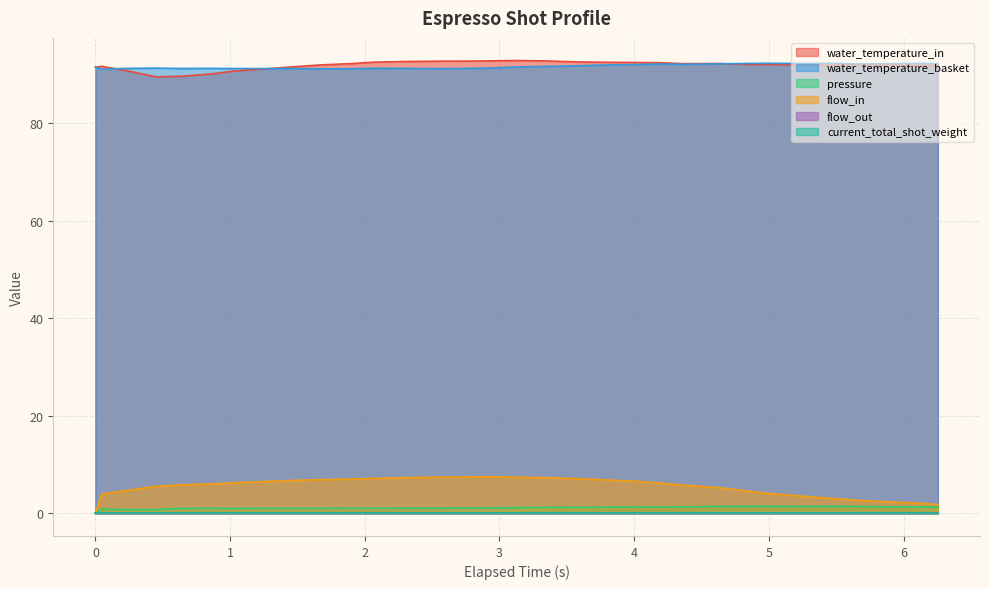

At how many categories does at least one series exceed 25?

32